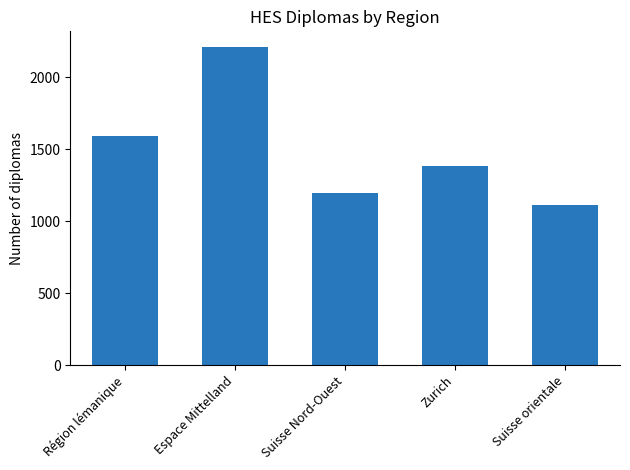

How many data points are less than 1384?

2